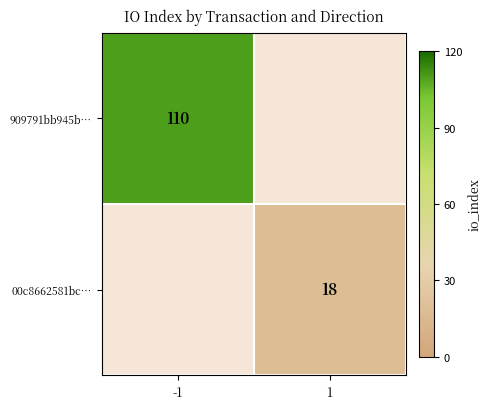

Is it true that 00c8662581bc… equals 18 at 1?

True